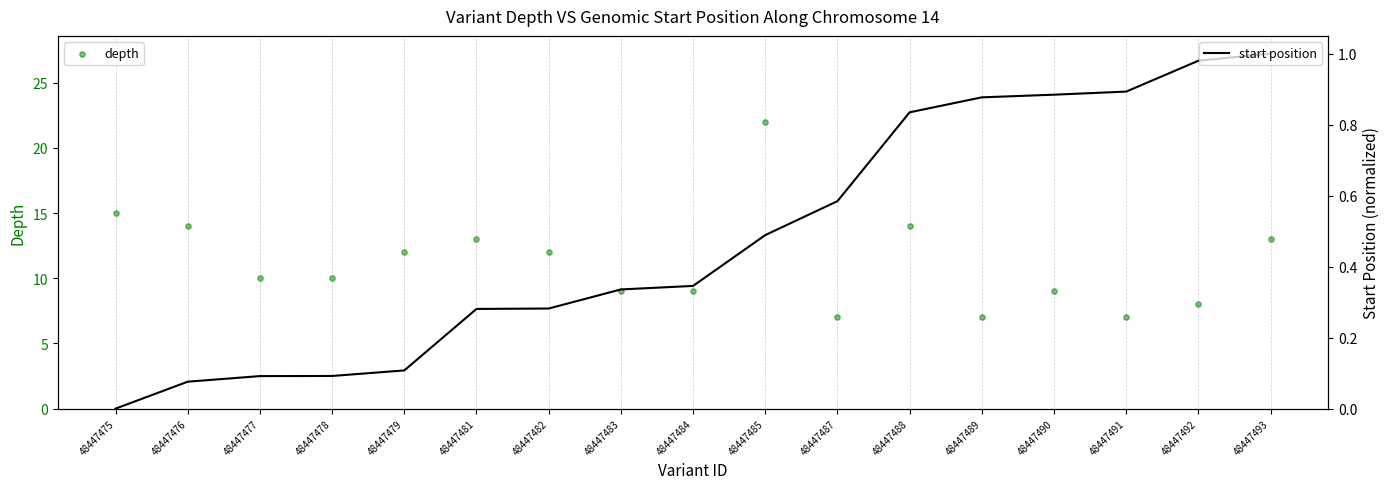

Which series has the largest total across all categories?

depth